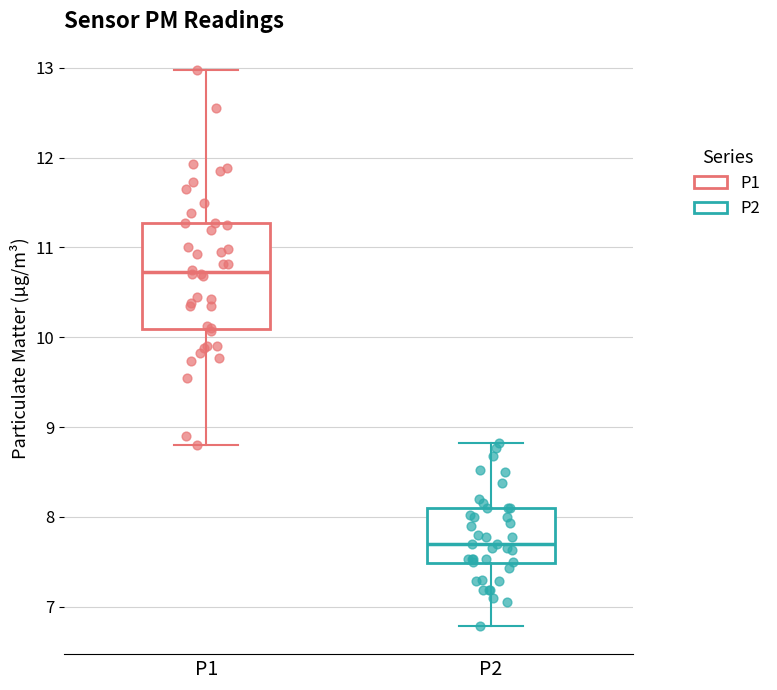

Reading left to right, read every box against the y-axis: the position of its median line, the range the box covers, and the ends of its whiskers. The values are not printed on the chart, so give them approximately, as read against the axis.

P1: median 10.7, box 10.1 to 11.3, whiskers 8.8 to 13.0
P2: median 7.7, box 7.5 to 8.1, whiskers 6.8 to 8.8